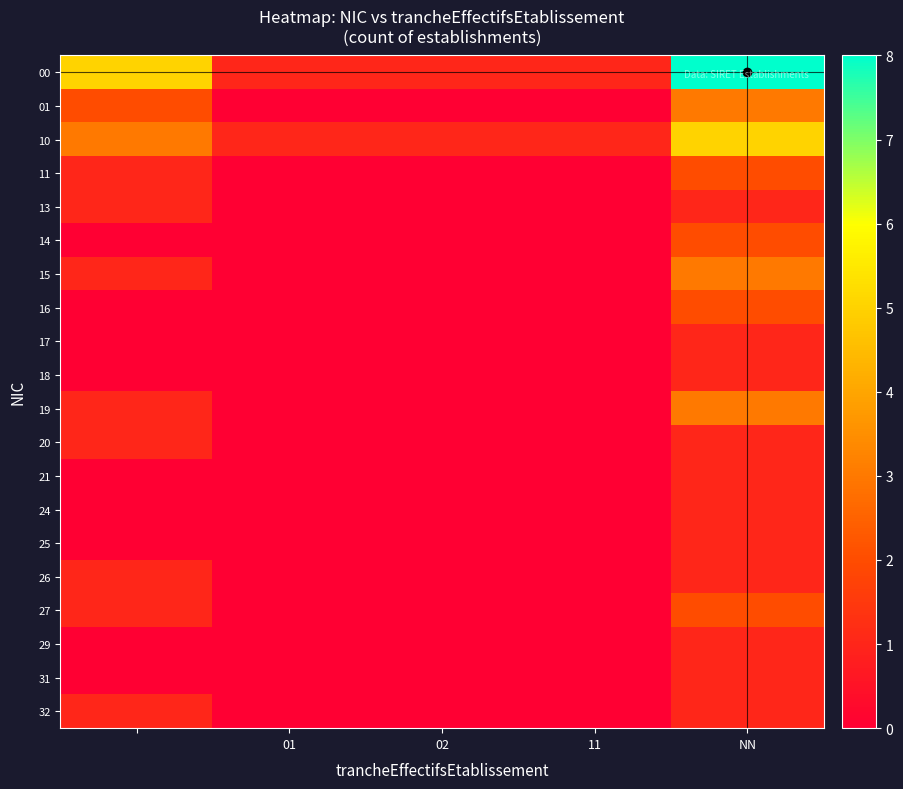

Reading right to left, transcribe all the data shown in this chart.

00: 8	1	1	1	5
01: 3	0	0	0	2
10: 5	1	1	1	3
11: 2	0	0	0	1
13: 1	0	0	0	1
14: 2	0	0	0	0
15: 3	0	0	0	1
16: 2	0	0	0	0
17: 1	0	0	0	0
18: 1	0	0	0	0
19: 3	0	0	0	1
20: 1	0	0	0	1
21: 1	0	0	0	0
24: 1	0	0	0	0
25: 1	0	0	0	0
26: 1	0	0	0	1
27: 2	0	0	0	1
29: 1	0	0	0	0
31: 1	0	0	0	0
32: 1	0	0	0	1